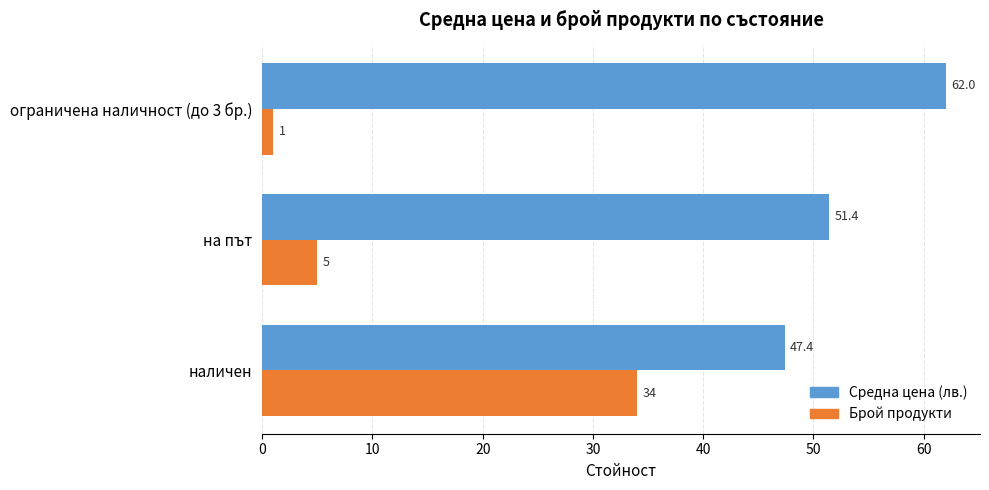

Which series has the widest spread of values?

Брой продукти